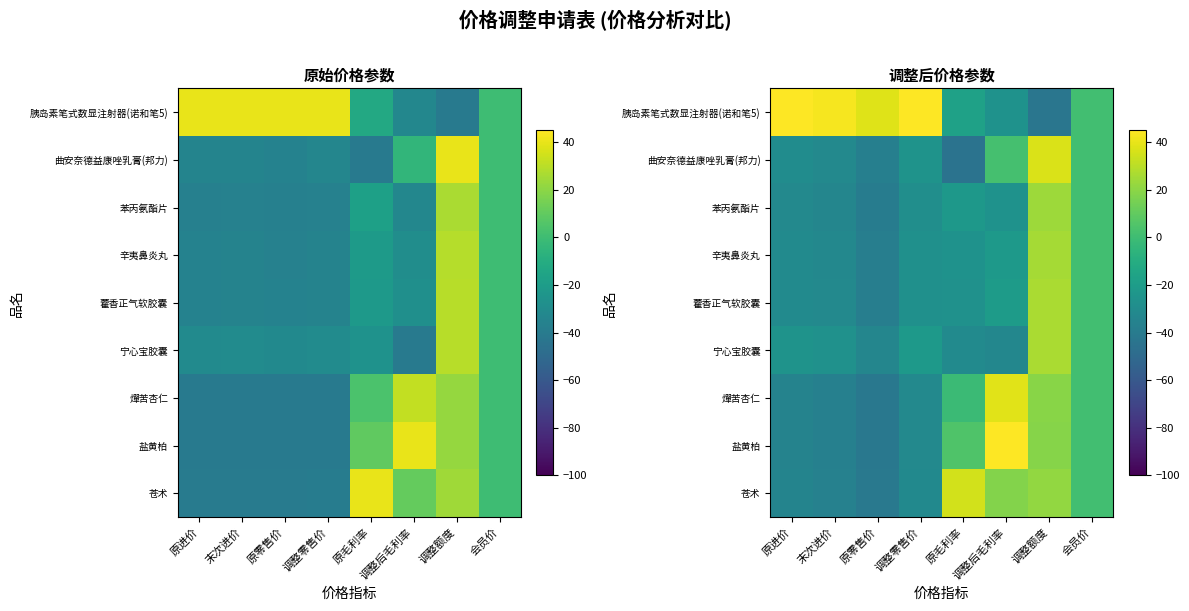

What is the total value across all series at 调整零售价?

-177.7